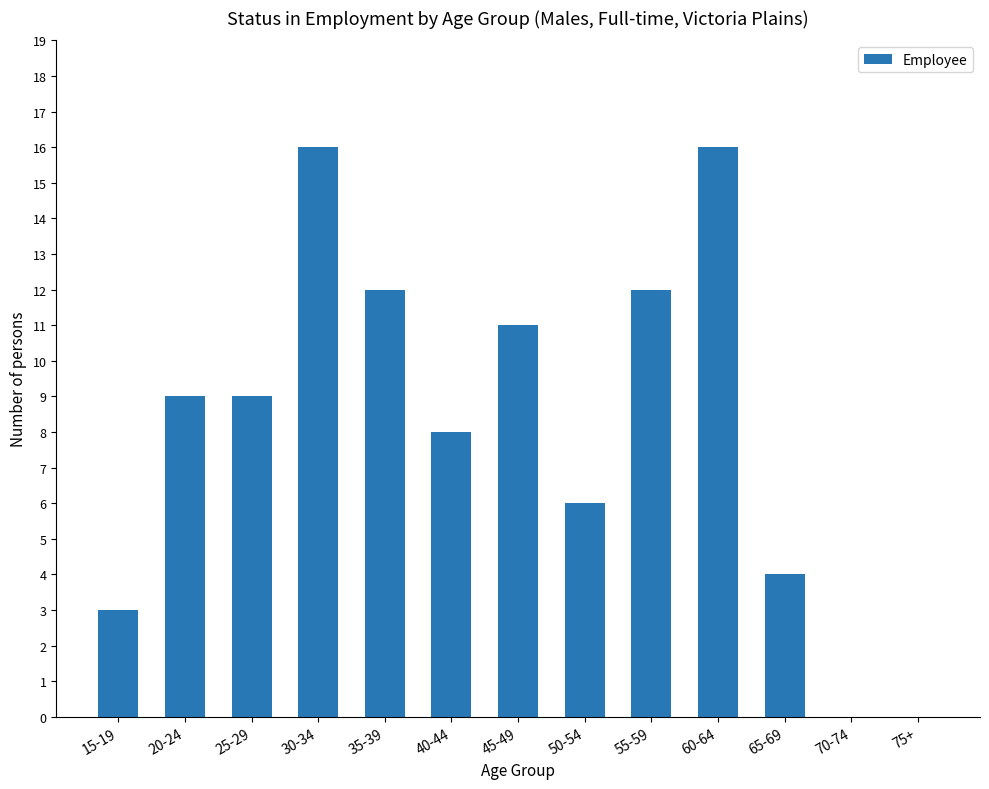

What is the ratio of the value at 45-49 to the value at 40-44?

1.4